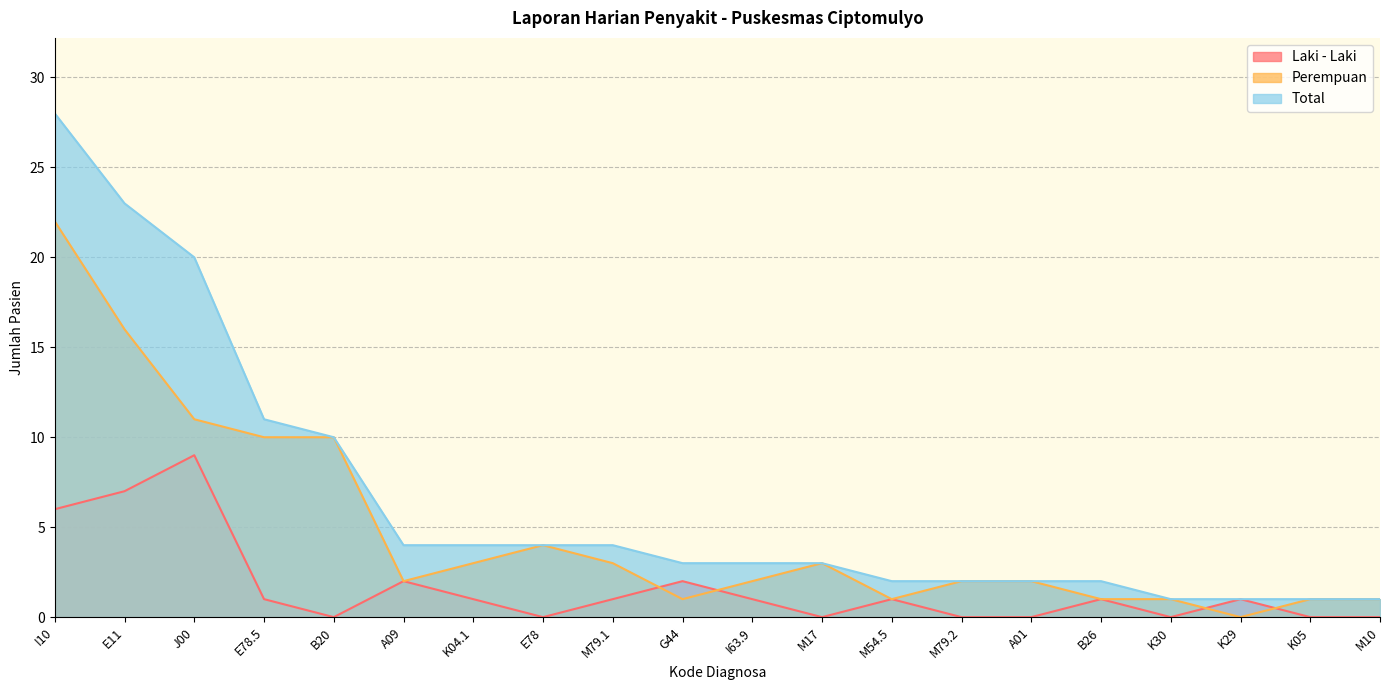

Where is Perempuan nearest to the value 11?

J00